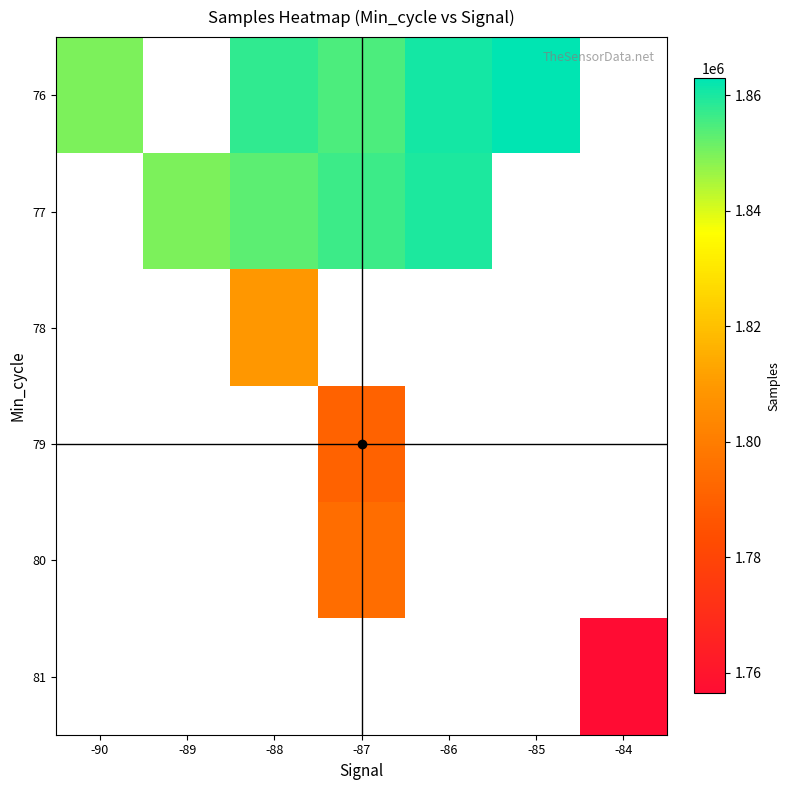

Which label corresponds to the smallest value in the chart?

-84